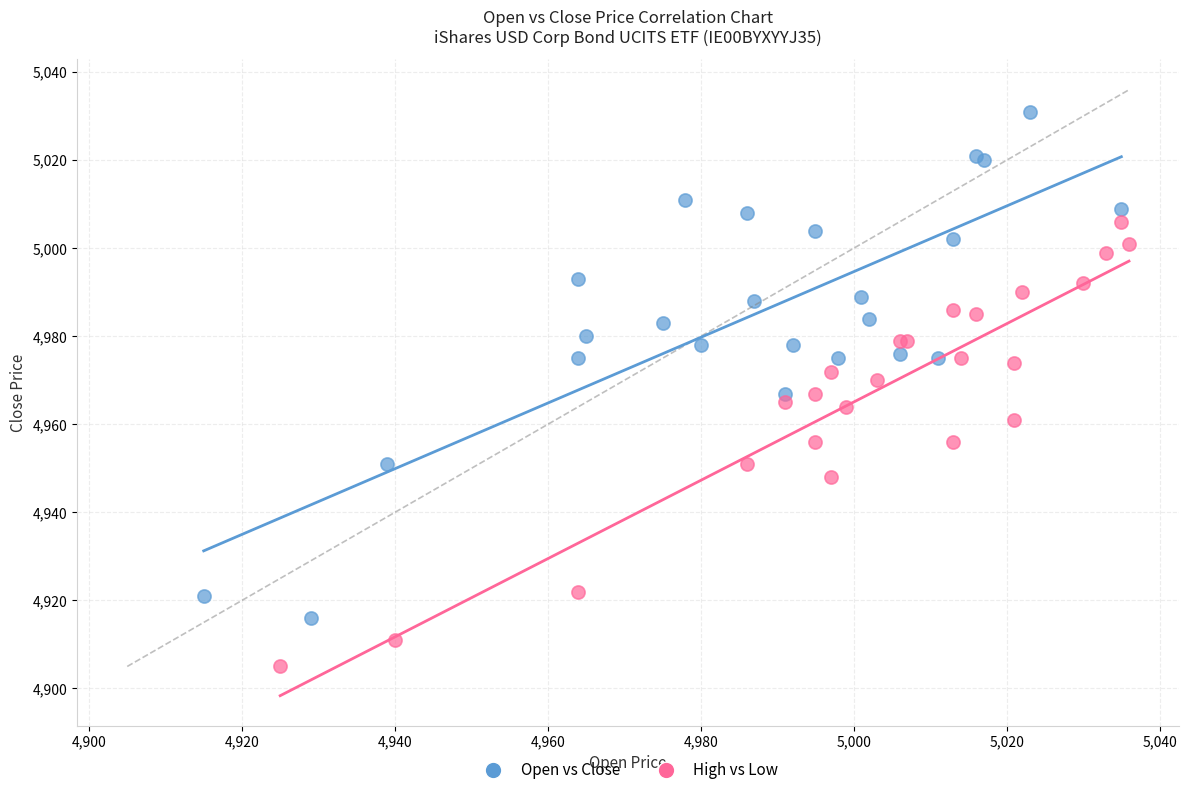

Which series reaches the minimum Y coordinate?

High vs Low